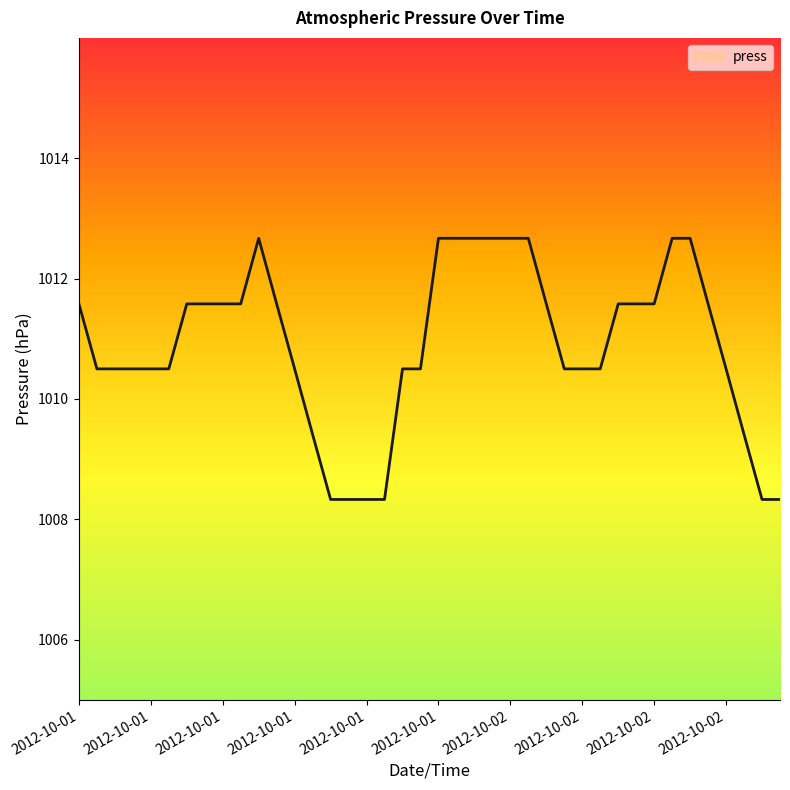

Count the values in the range 1010 to 1011.

12